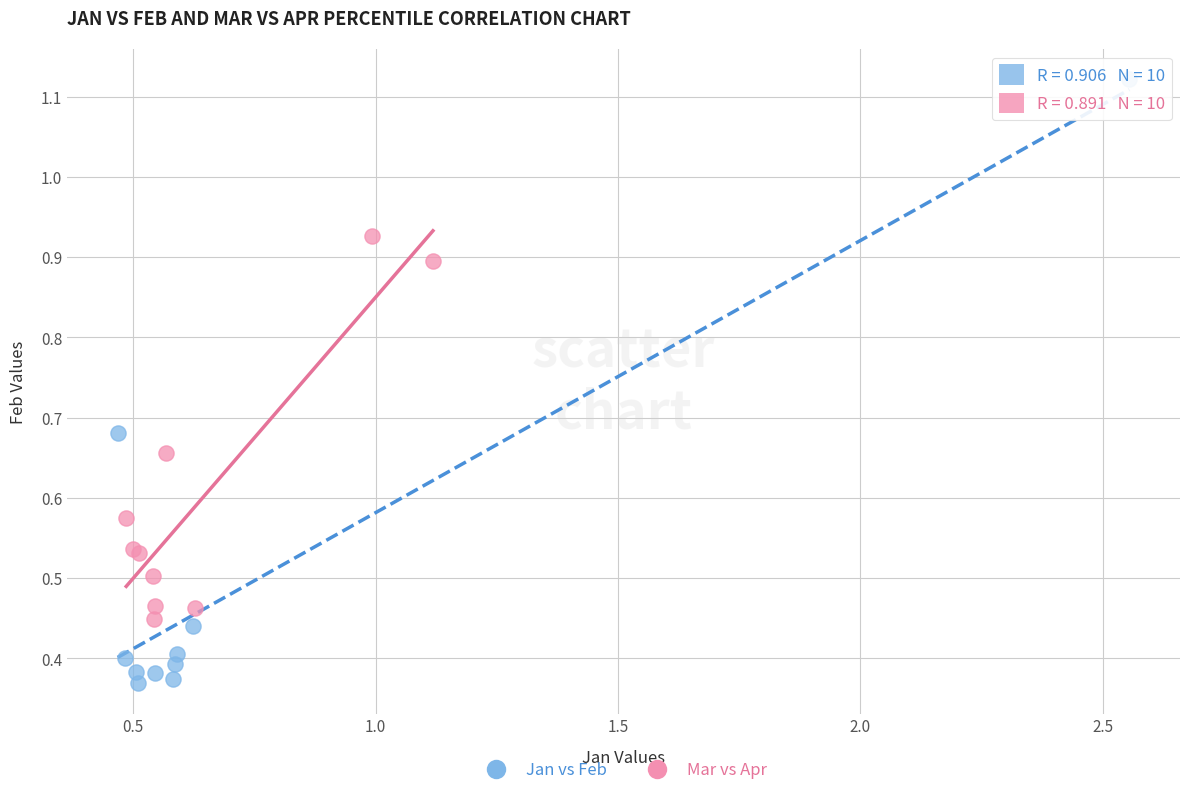

Which series reaches the minimum Y coordinate?

Jan vs Feb